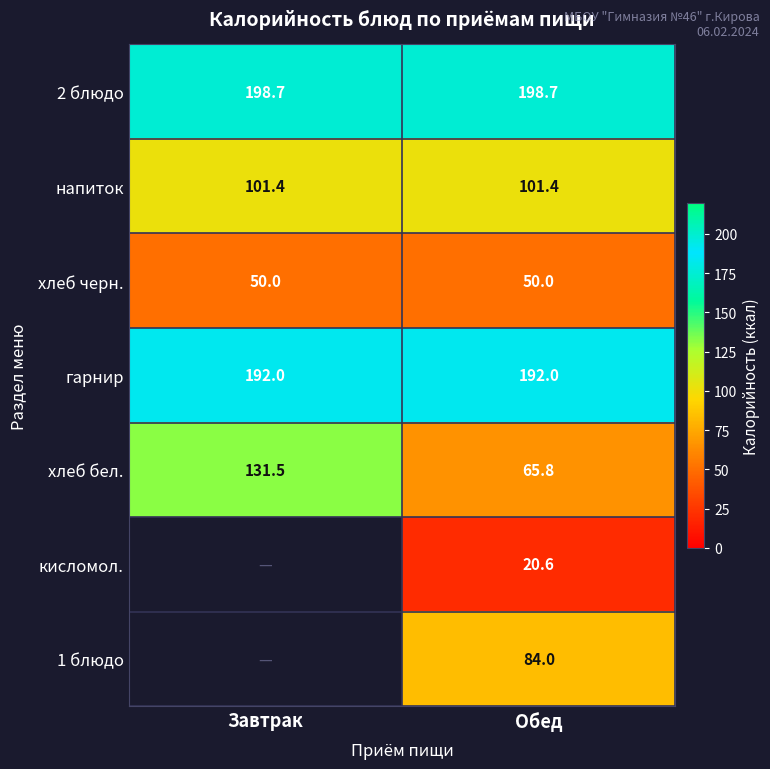

What is the difference between the highest and lowest values at Обед?

178.1